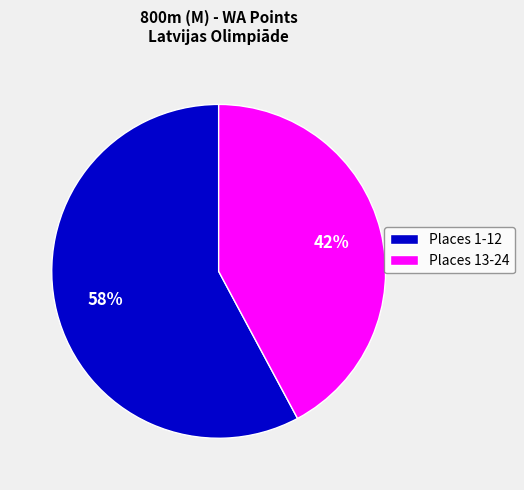

The Places 13-24 slice represents 42% of the pie. True or false?

True